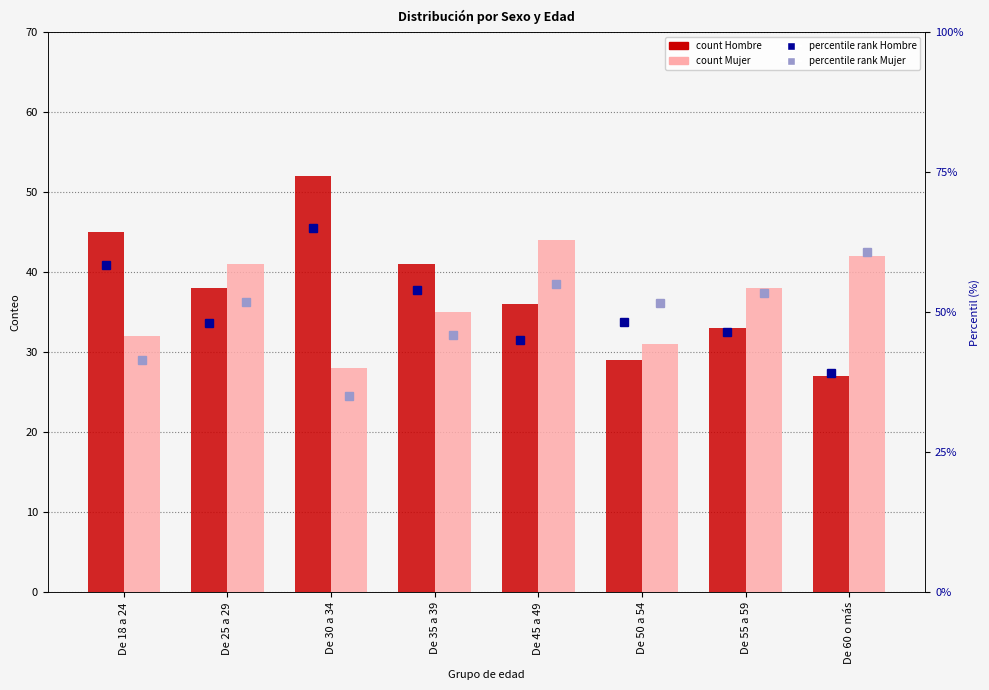

Reading left to right, extract all data points from this chart.

Hombre: 45.0	38.0	52.0	41.0	36.0	29.0	33.0	27.0
Mujer: 32.0	41.0	28.0	35.0	44.0	31.0	38.0	42.0
% Hombre: 58.4	48.1	65.0	53.9	45.0	48.3	46.5	39.1
% Mujer: 41.6	51.9	35.0	46.1	55.0	51.7	53.5	60.9